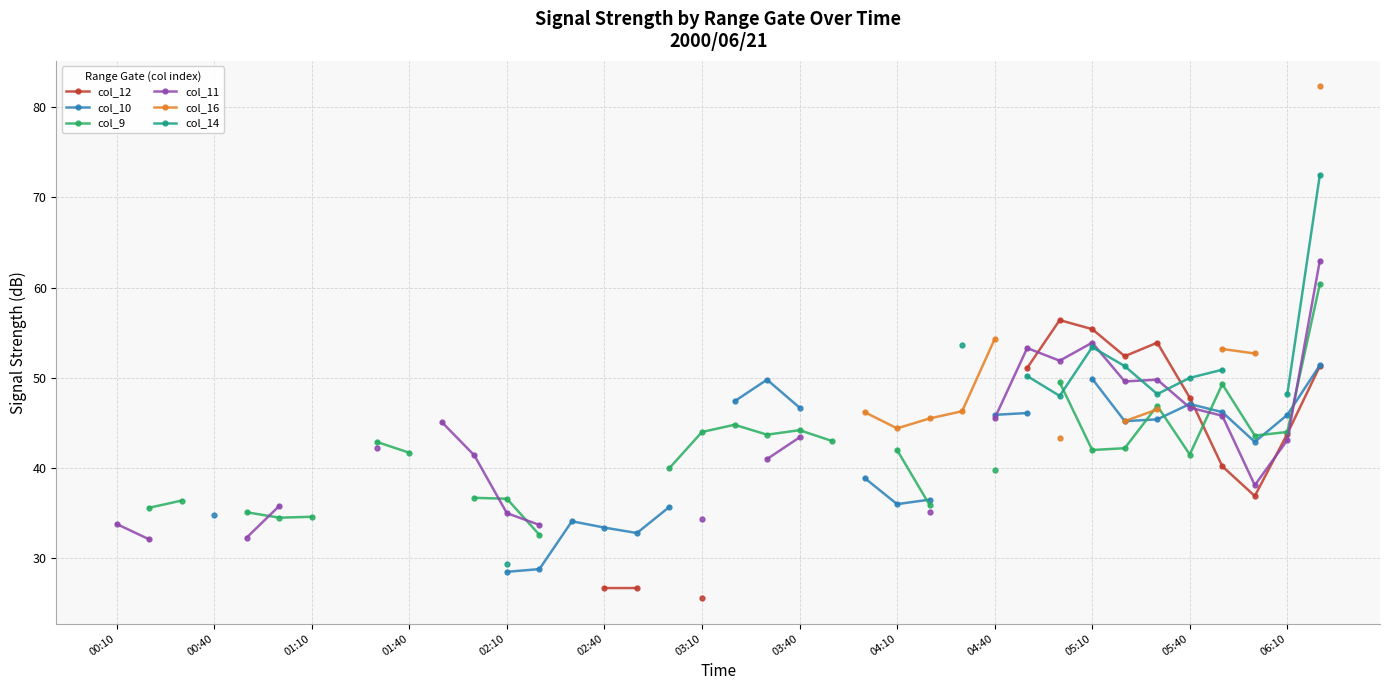

The value of col_10 at 03:40 is 15.9. True or false?

False